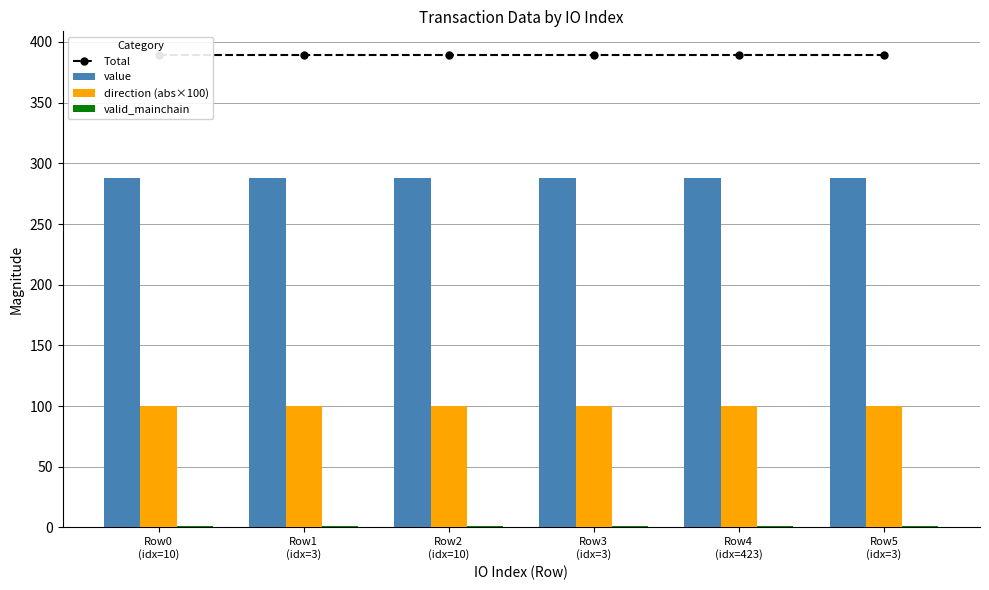

Rank the series by their maximum value, from lowest to highest.

valid_mainchain, direction (abs×100), value, Total